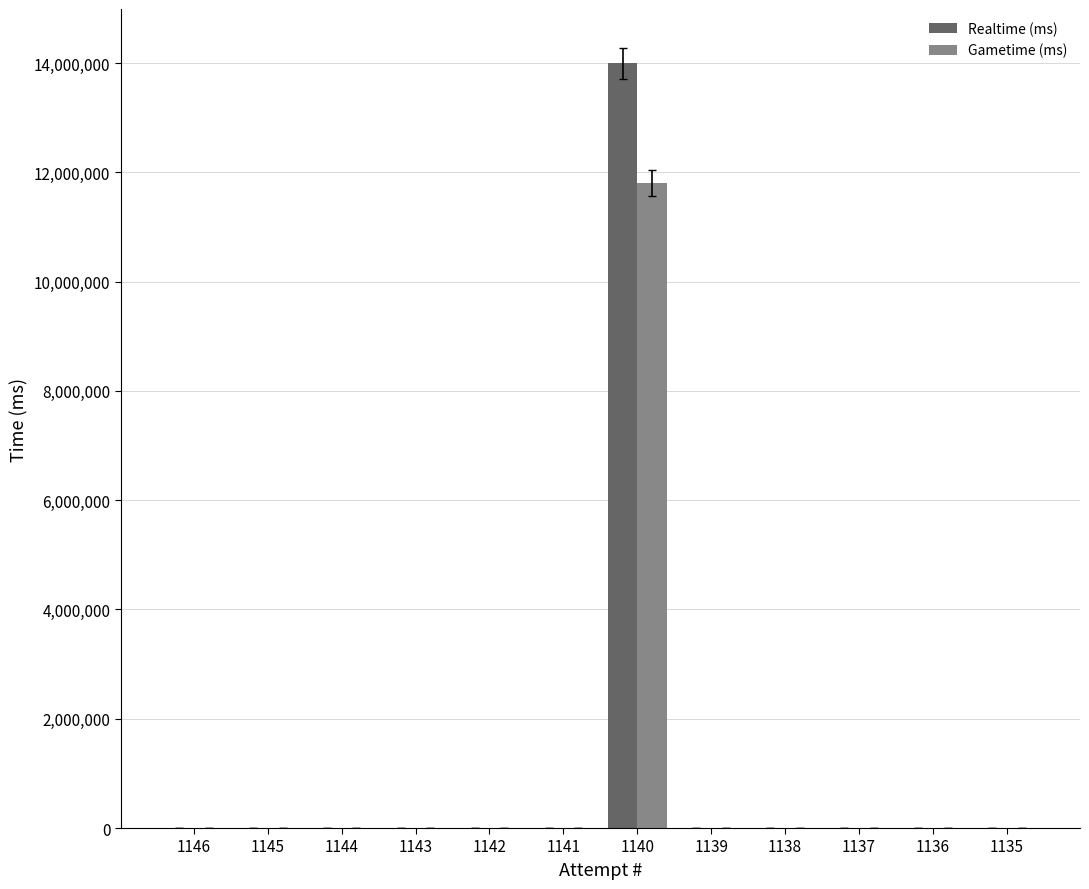

Which series has the largest total across all categories?

Realtime (ms)